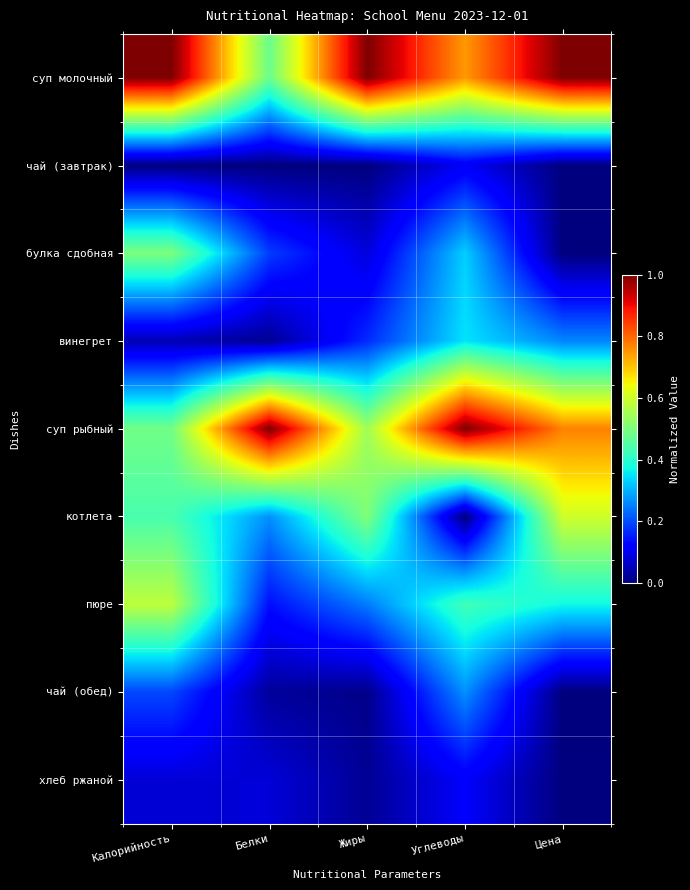

Rank the series by their maximum value, from highest to lowest.

суп молочный, суп рыбный, котлета, пюре, булка сдобная, винегрет, чай (обед), хлеб ржаной, чай (завтрак)